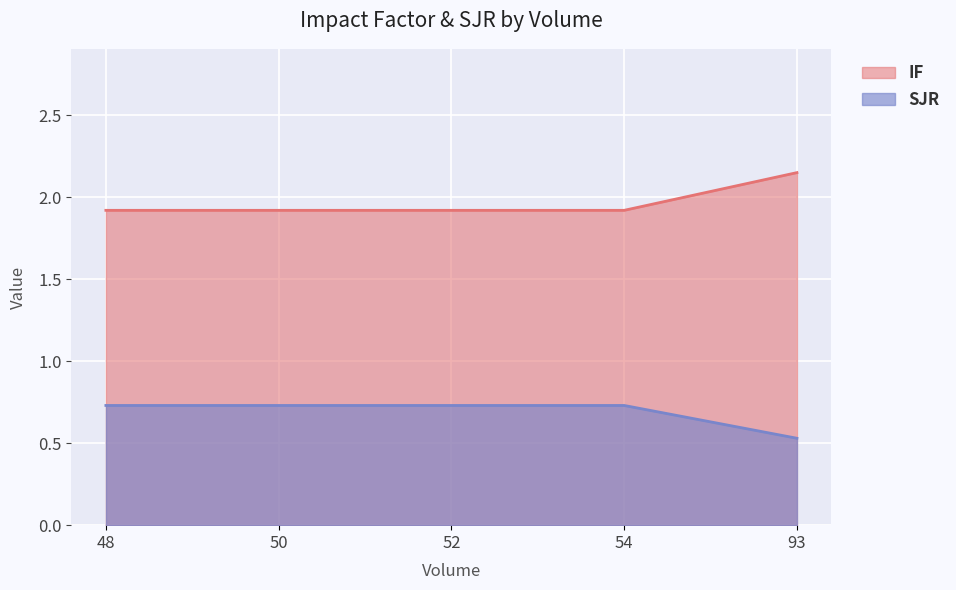

The IF series shows 0.7 at 52. True or false?

False